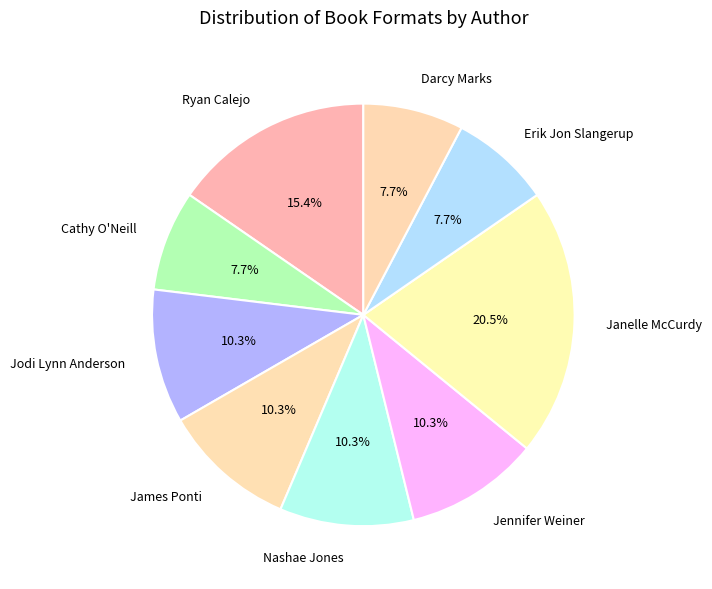

Does Jodi Lynn Anderson represent more than half of the total?

No